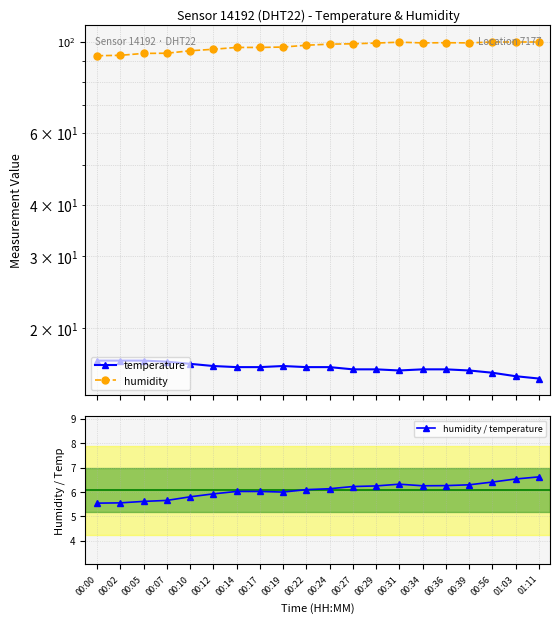

How many distinct data groups are displayed?

3